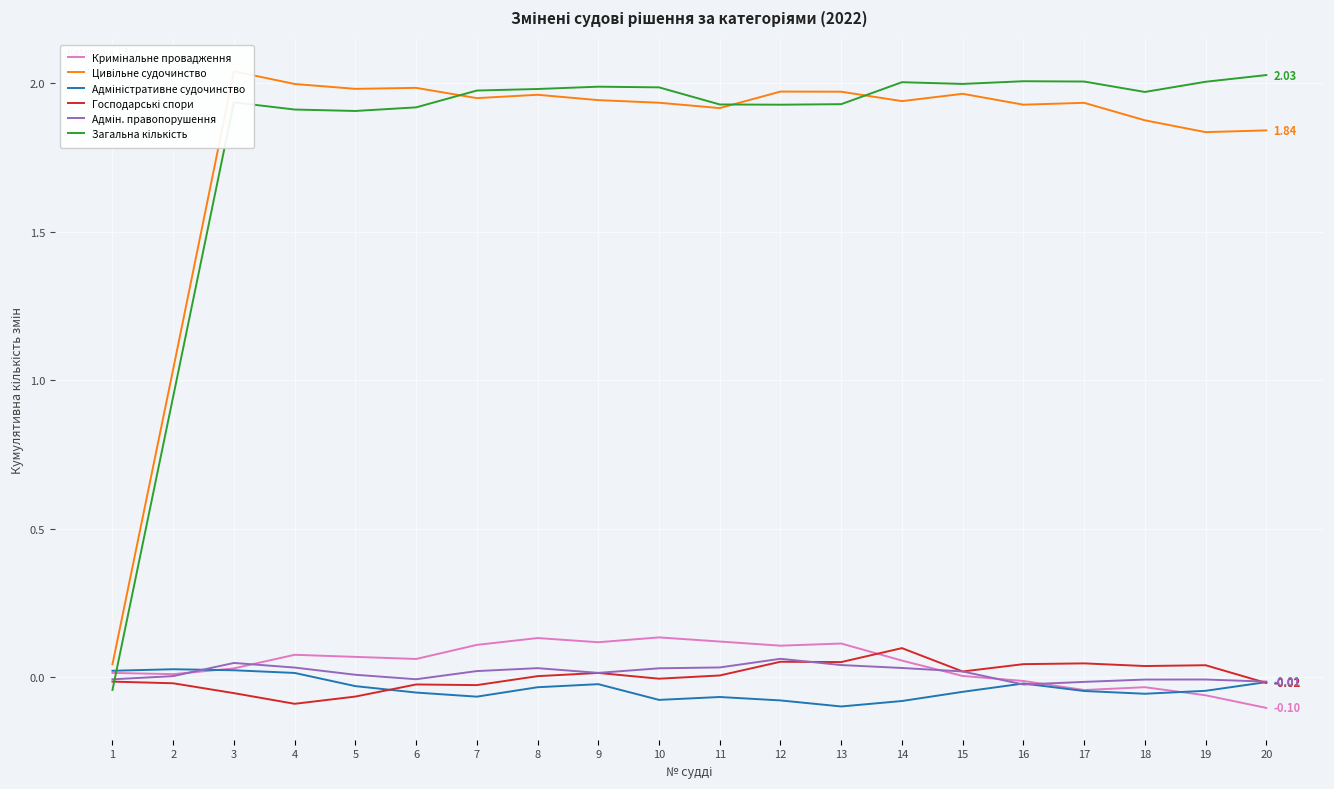

Is the value of Цивільне судочинство at 11 greater than the value of Кримінальне провадження at 14?

Yes